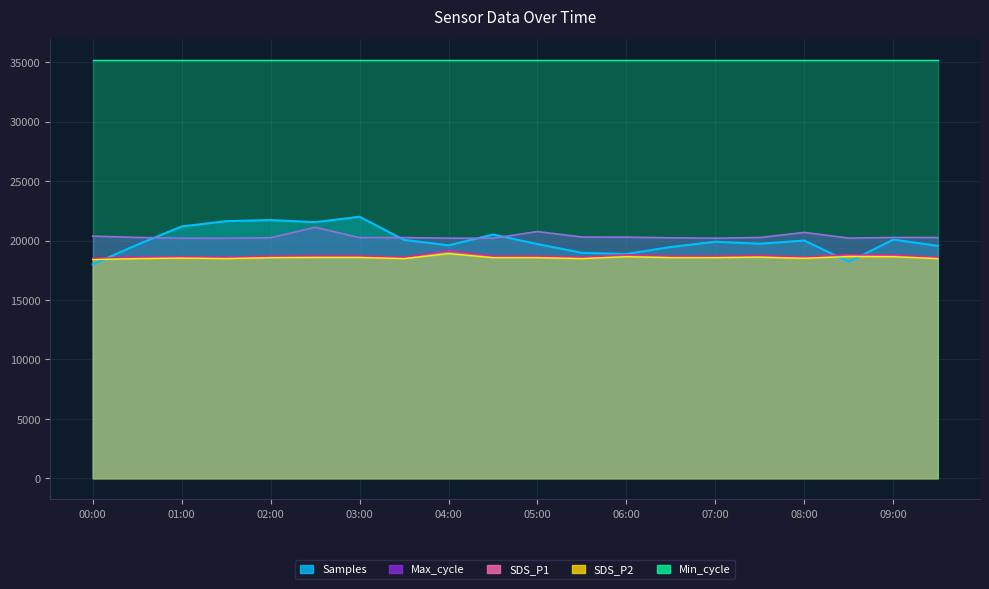

The Max_cycle series shows 20197.0 at 01:00. True or false?

True